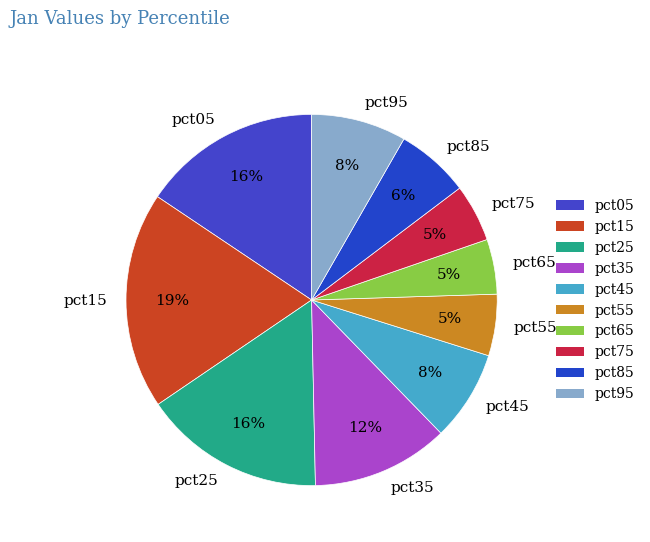

To the nearest percent, what is the combined percentage of pct75 and pct65?

10%